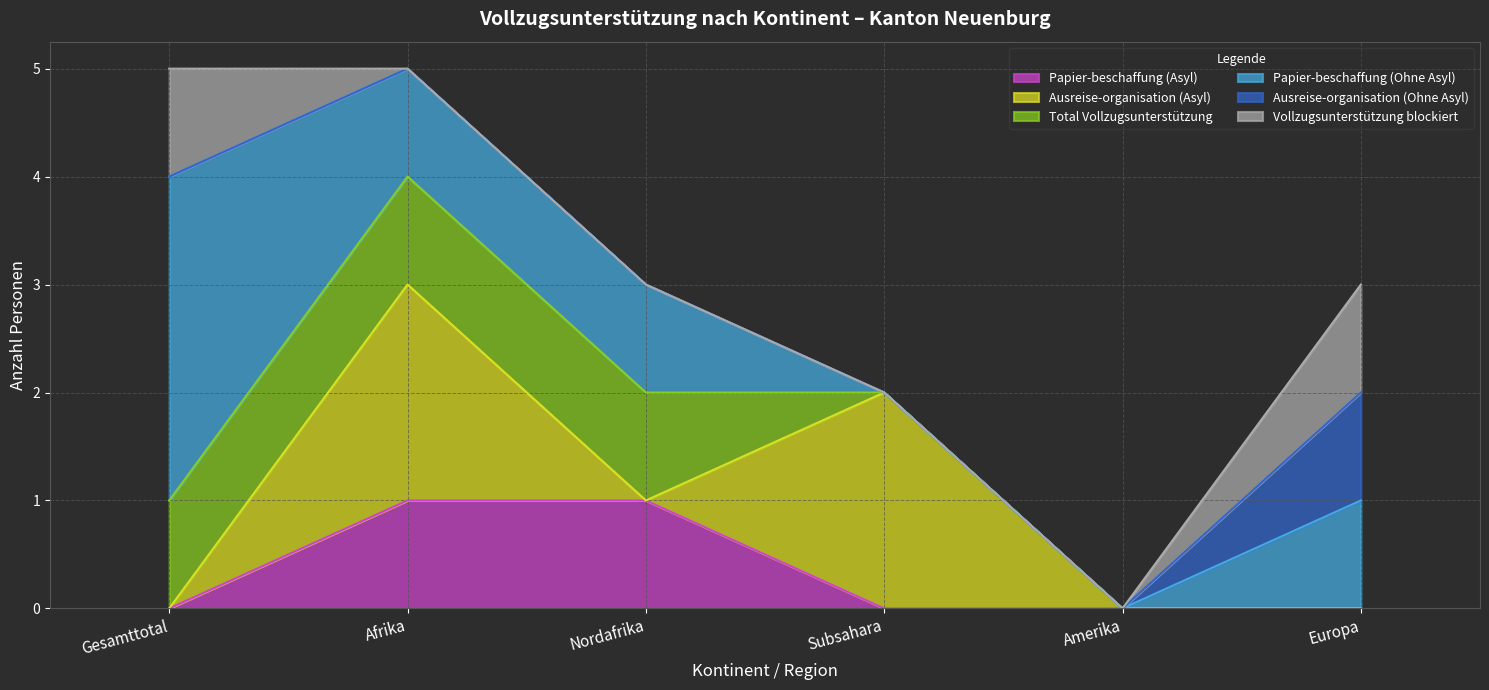

What is the label of the 6th point from the right?

Gesamttotal